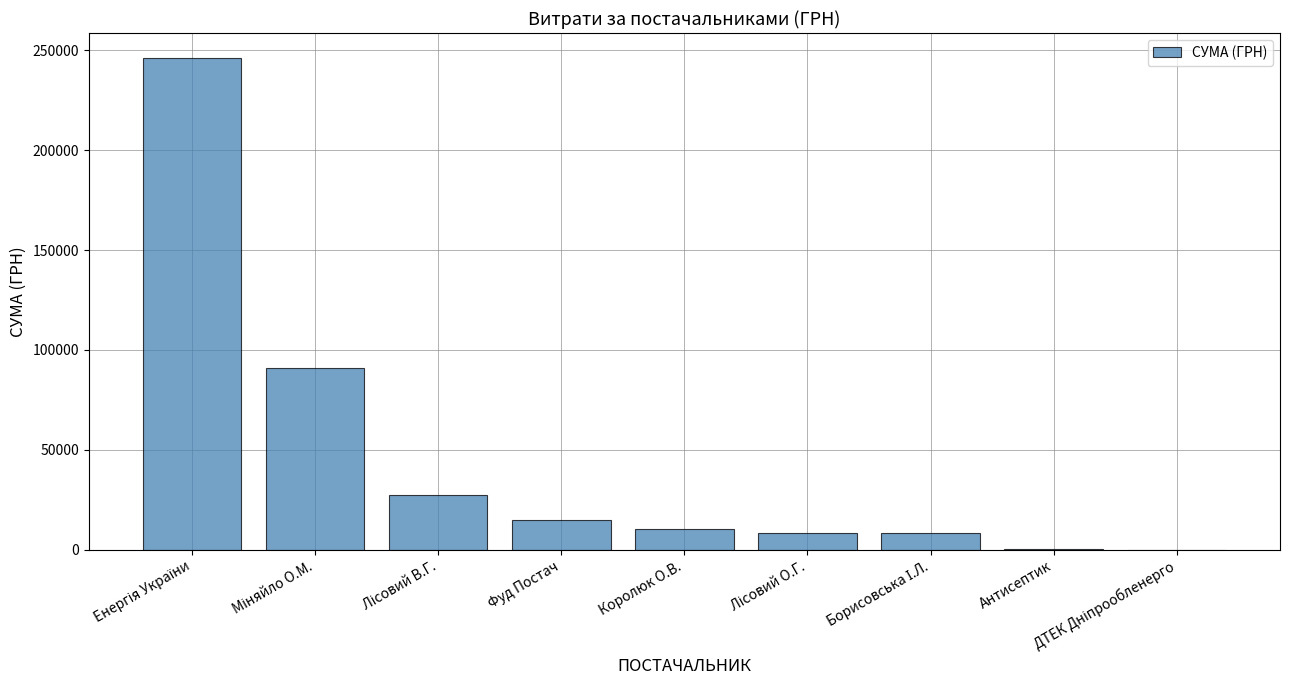

What is the maximum value shown in the chart?

246306.8